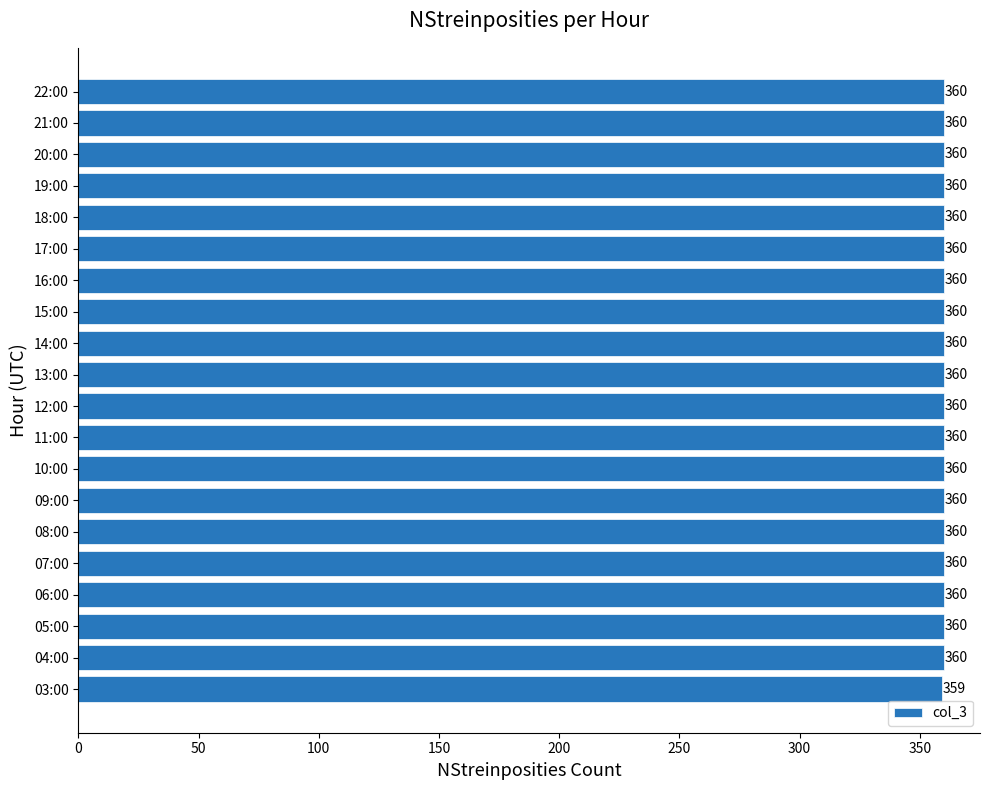

How many values are between 360 and 361?

19